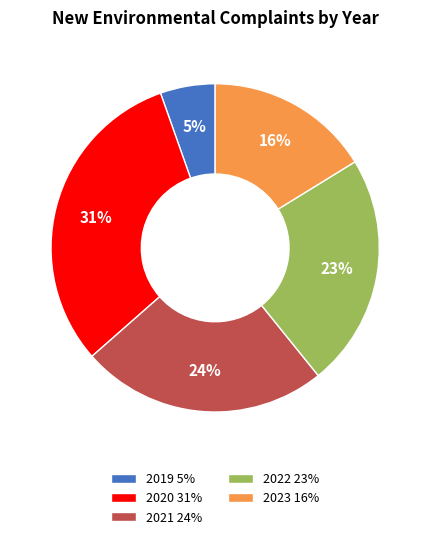

To the nearest percent, what is the combined percentage of 2020 and 2023?

47%